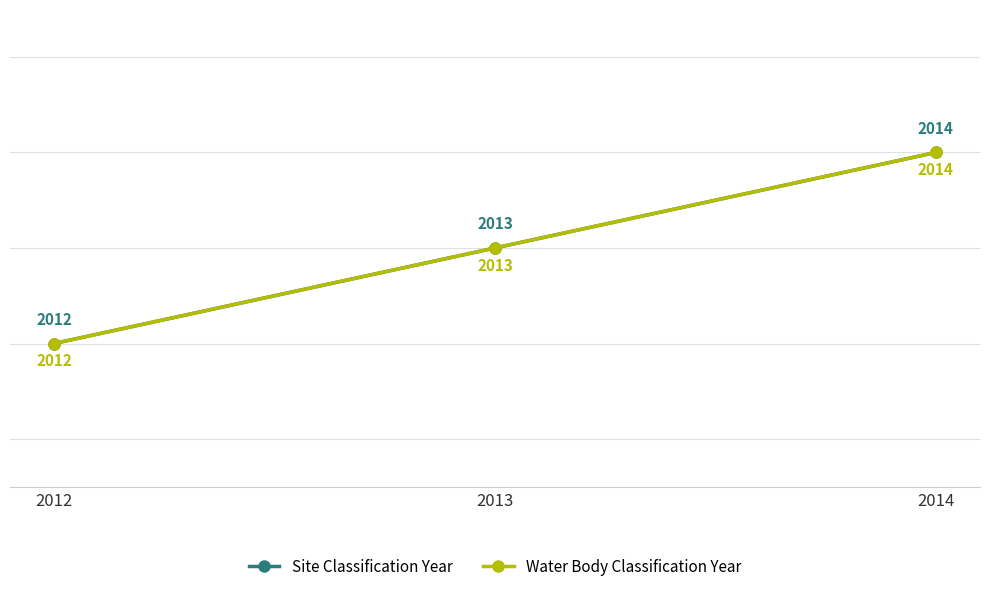

What is the sum of all Water Body Classification Year values?

6039